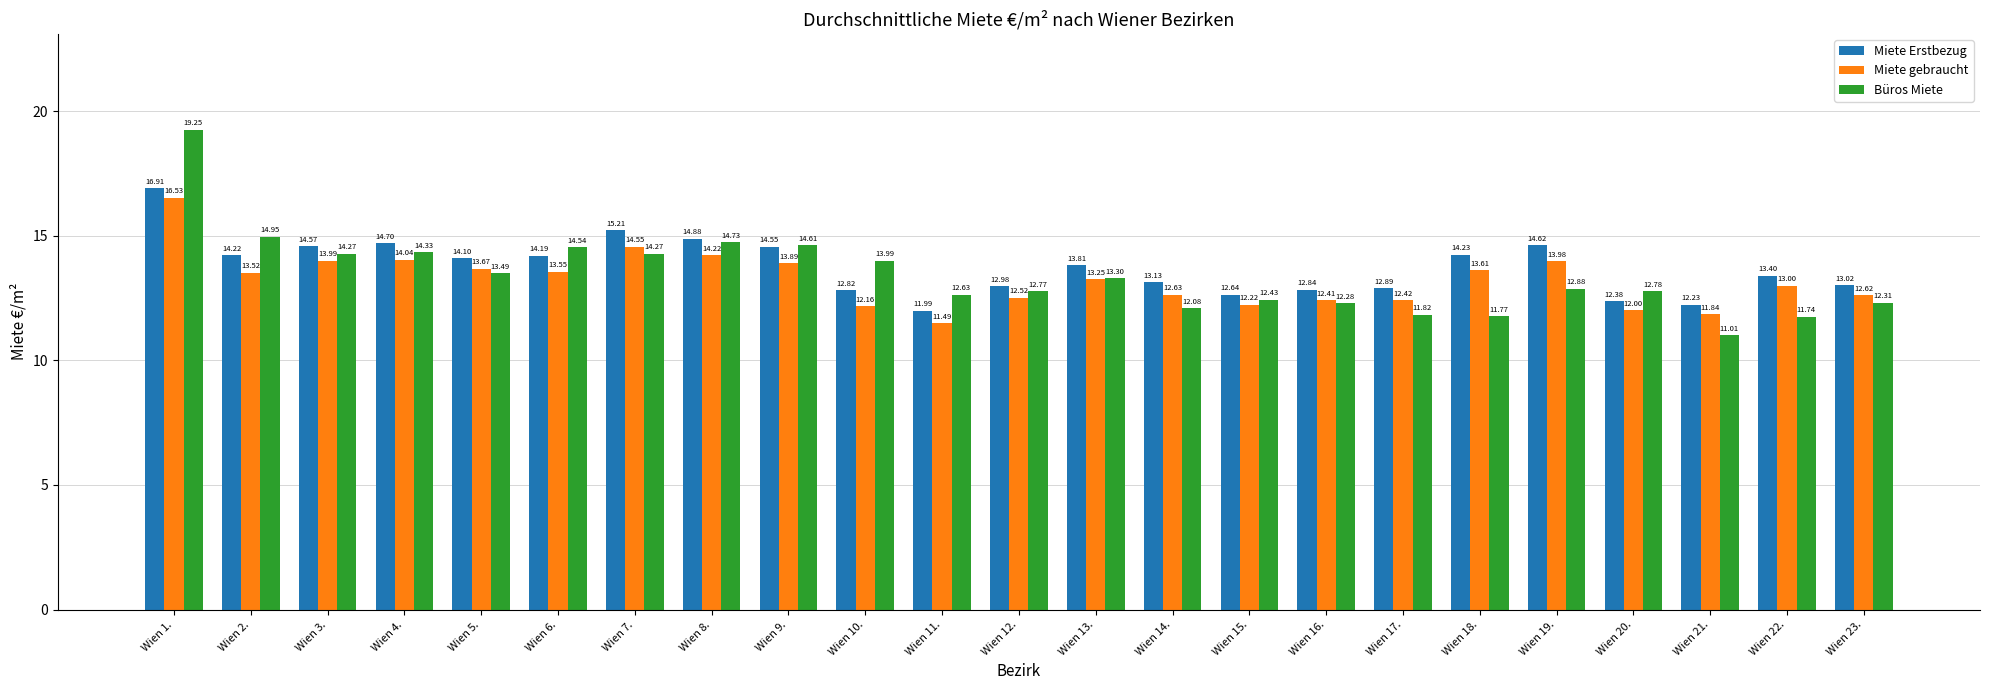

Between Wien 5. and Wien 21., which series saw the biggest shift?

Büros Miete